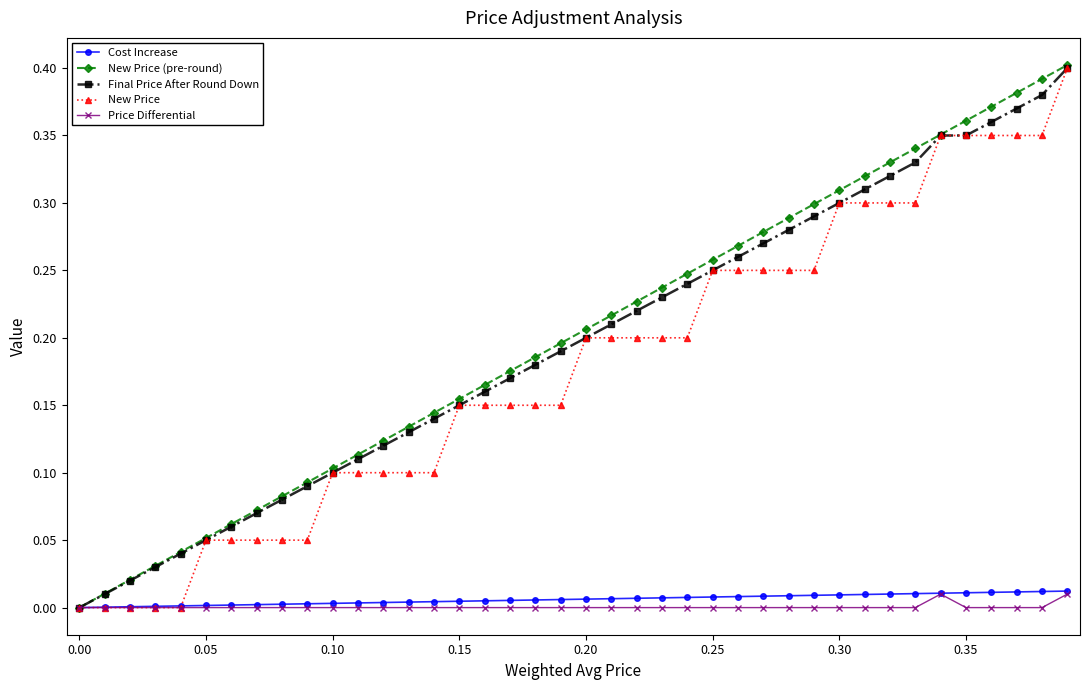

True or false: Final Price After Round Down has more than 2 points higher than both neighbors.

False